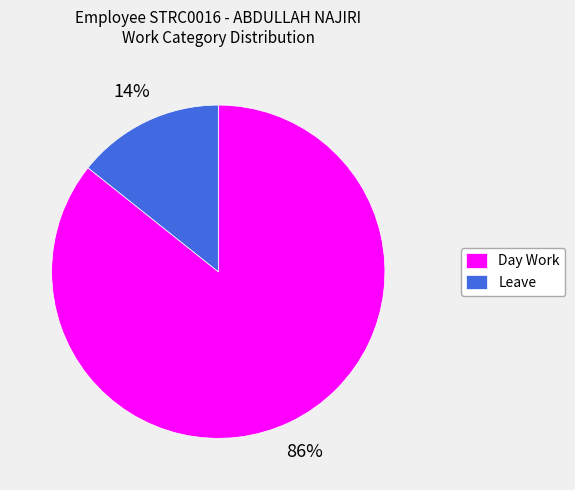

Is it true that Day Work is 86% of the pie?

True